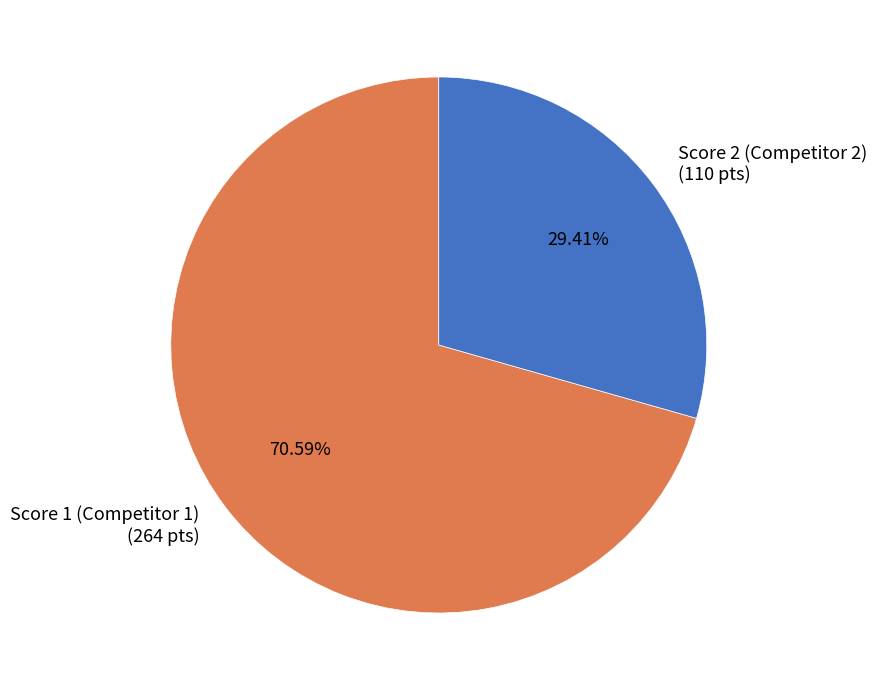

Is the sum of Score 2 (Competitor 2) (110 pts) and Score 1 (Competitor 1) (264 pts) greater than half?

Yes